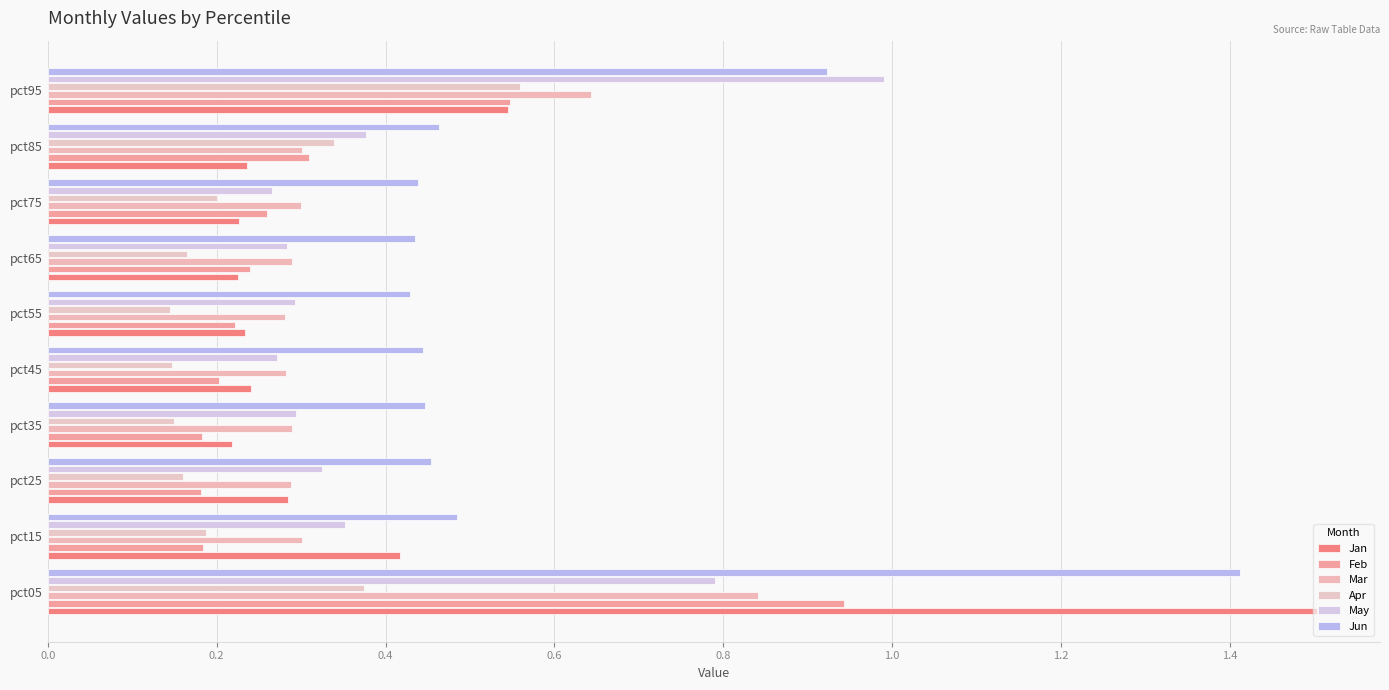

What is the average value of the May series?

0.4